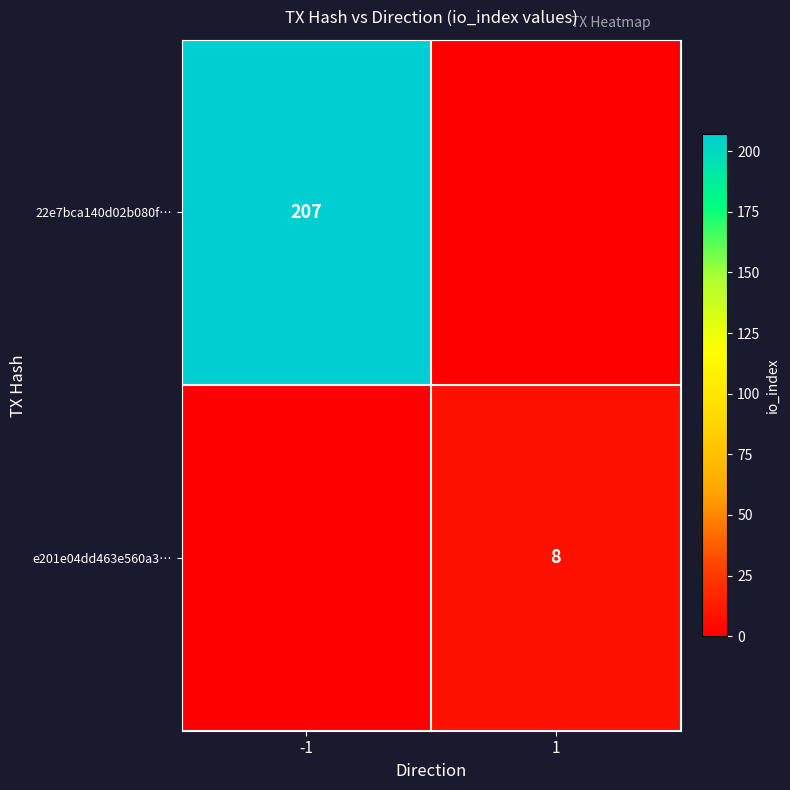

What is the greatest value displayed?

207